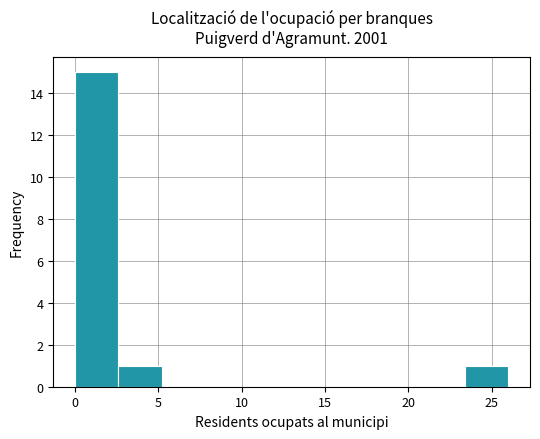

What is the height of the bar covering 2.6 to 5.2 on the x-axis? Neither the bar edges nor the heights are printed on the chart, so give them approximately, as read against the axes.

1